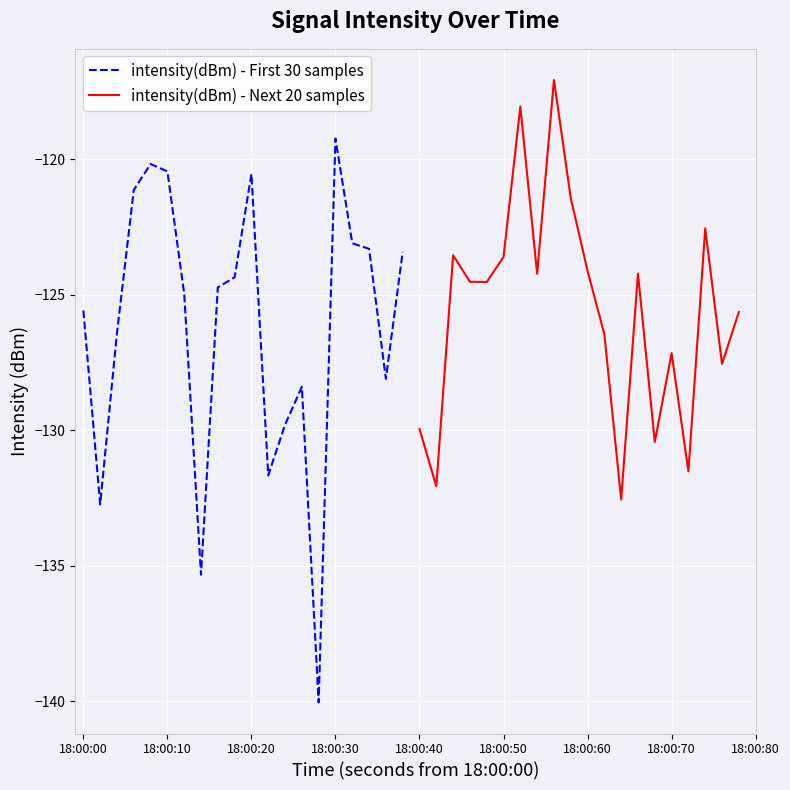

What is the maximum value for intensity(dBm) - First 30 samples?

-119.2